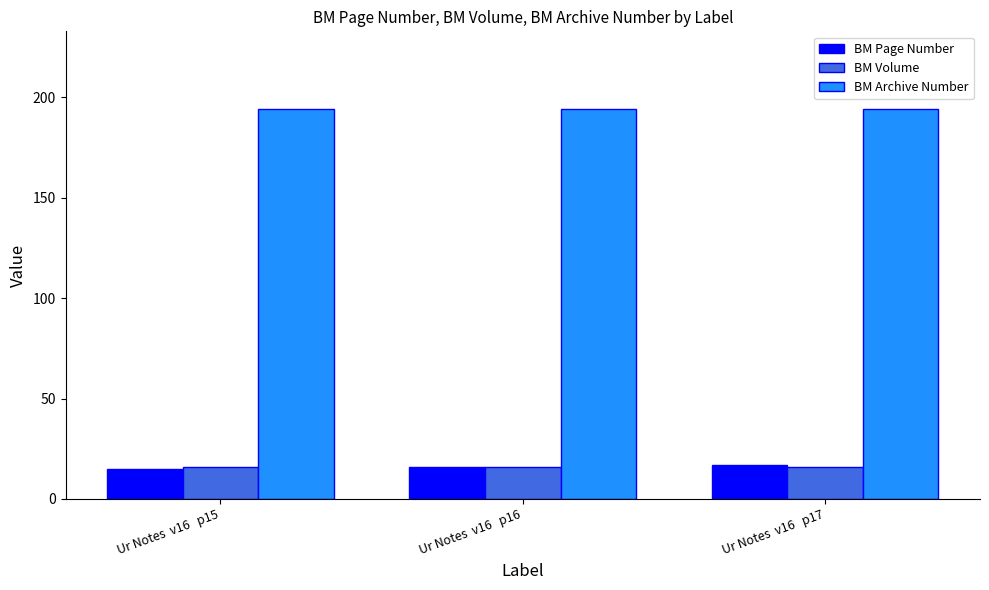

What is the average value of the BM Volume series?

16